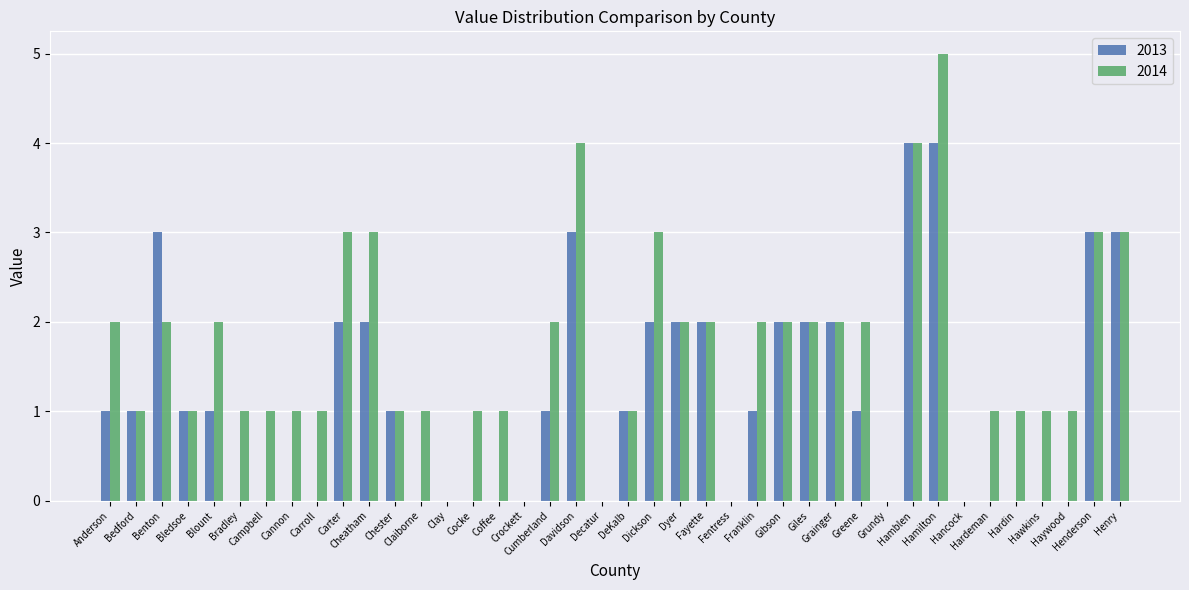

Is it true that 2014 equals -3 at Crockett?

False